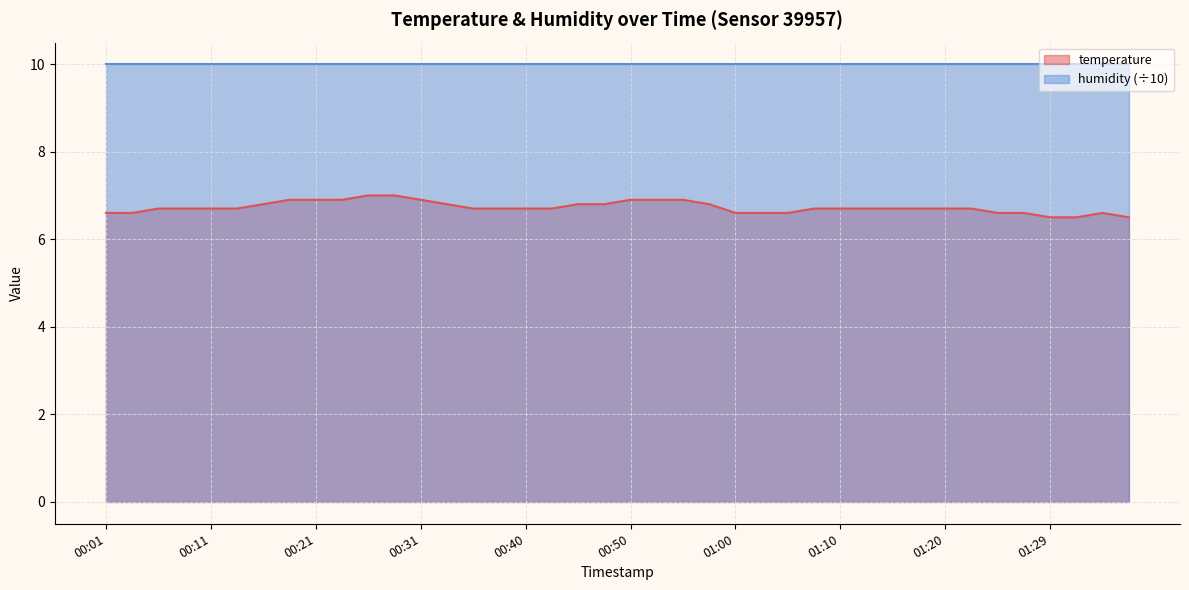

List the labels in order of value, smallest first.

01:29, 01:32, 01:37, 00:01, 00:04, 01:00, 01:02, 01:05, 01:25, 01:27, 01:34, 00:06, 00:08, 00:11, 00:13, 00:35, 00:38, 00:40, 00:43, 01:07, 01:10, 01:12, 01:15, 01:17, 01:20, 01:22, 00:16, 00:33, 00:45, 00:48, 00:57, 00:18, 00:21, 00:23, 00:31, 00:50, 00:53, 00:55, 00:26, 00:28